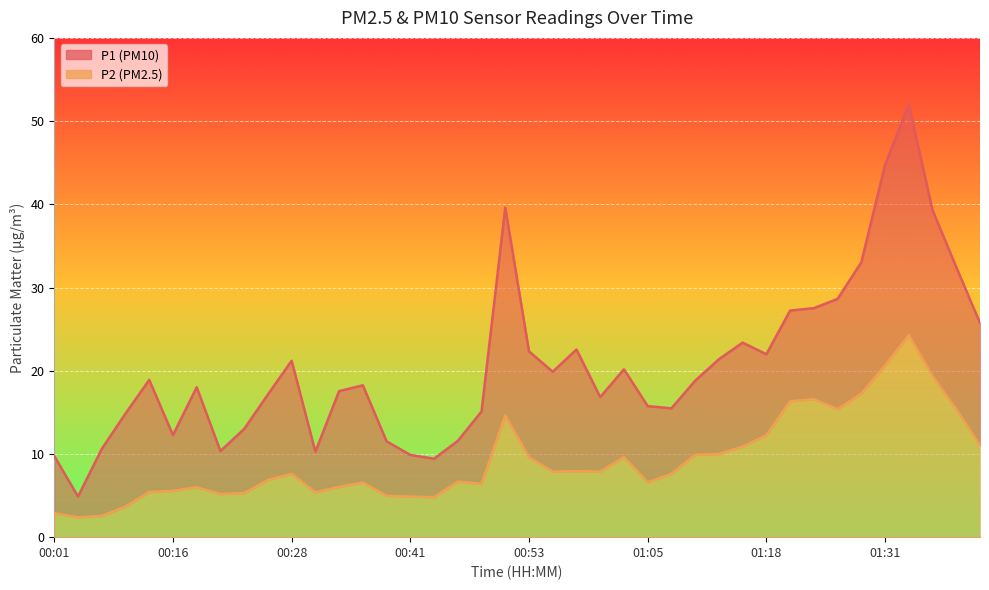

True or false: P1 and P2 intersect in this chart.

False